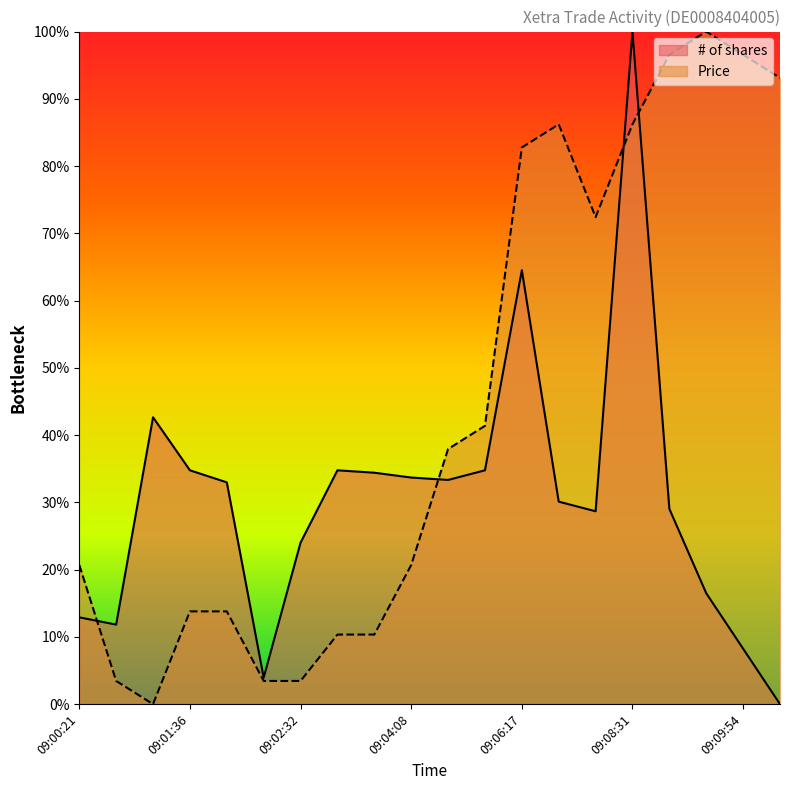

True or false: # of shares has more than 1 points higher than both neighbors.

True